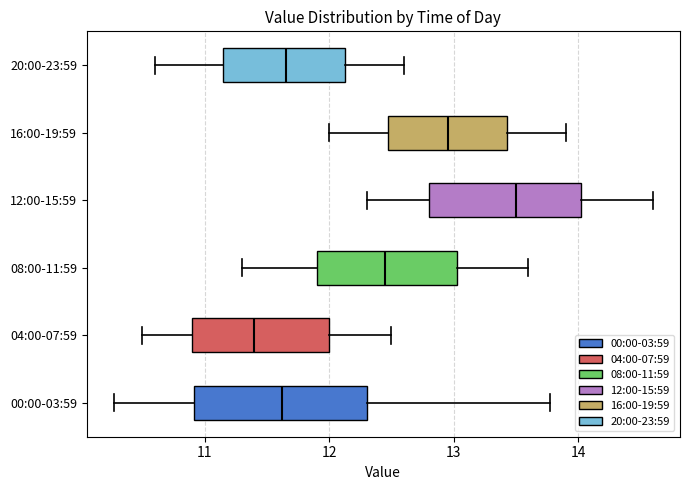

Which box is the widest, from its left edge to its right edge?

00:00-03:59